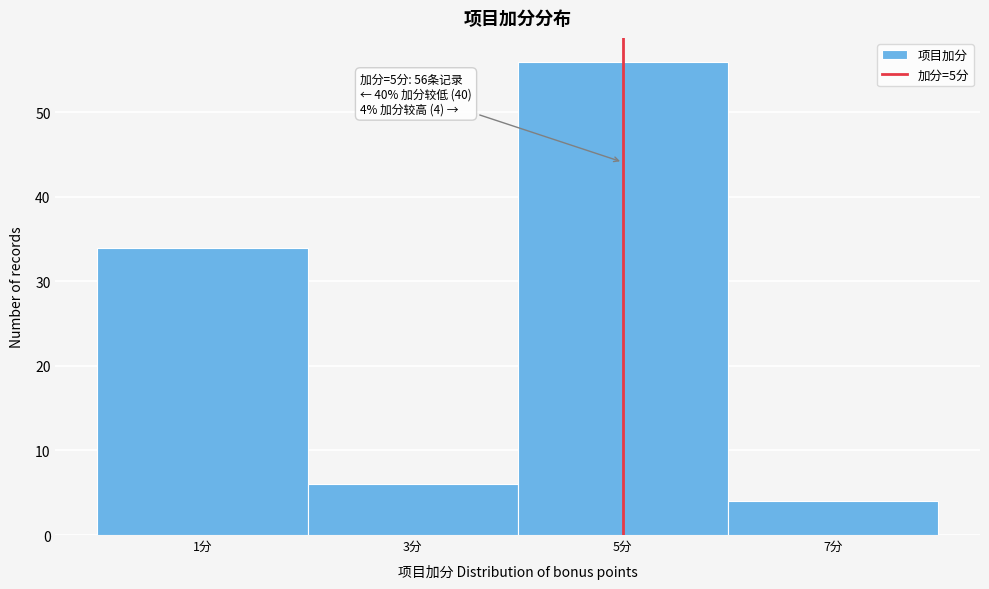

Which range on the x-axis has the tallest bar?

4 to 6